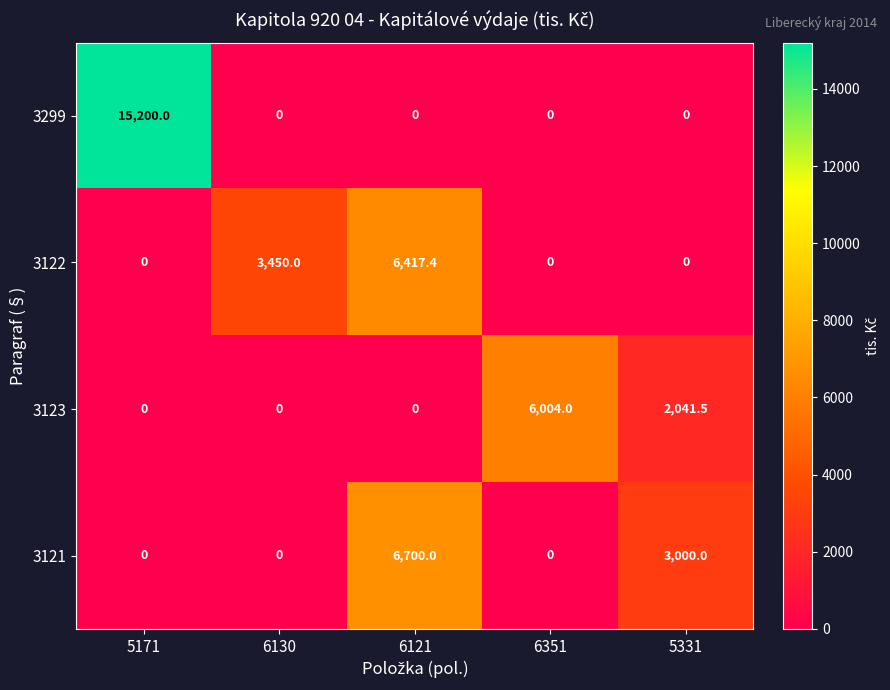

The value of 3121 at 6121 is 3407.5. True or false?

False